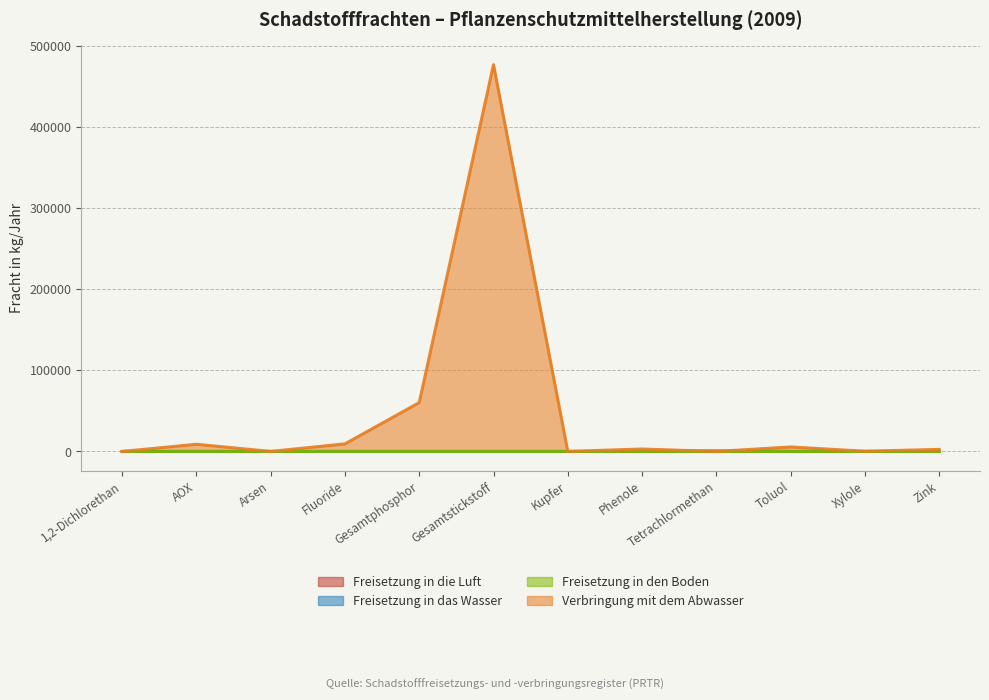

In Verbringung mit dem Abwasser, how many points are lower than both neighbors (excluding endpoints)?

4